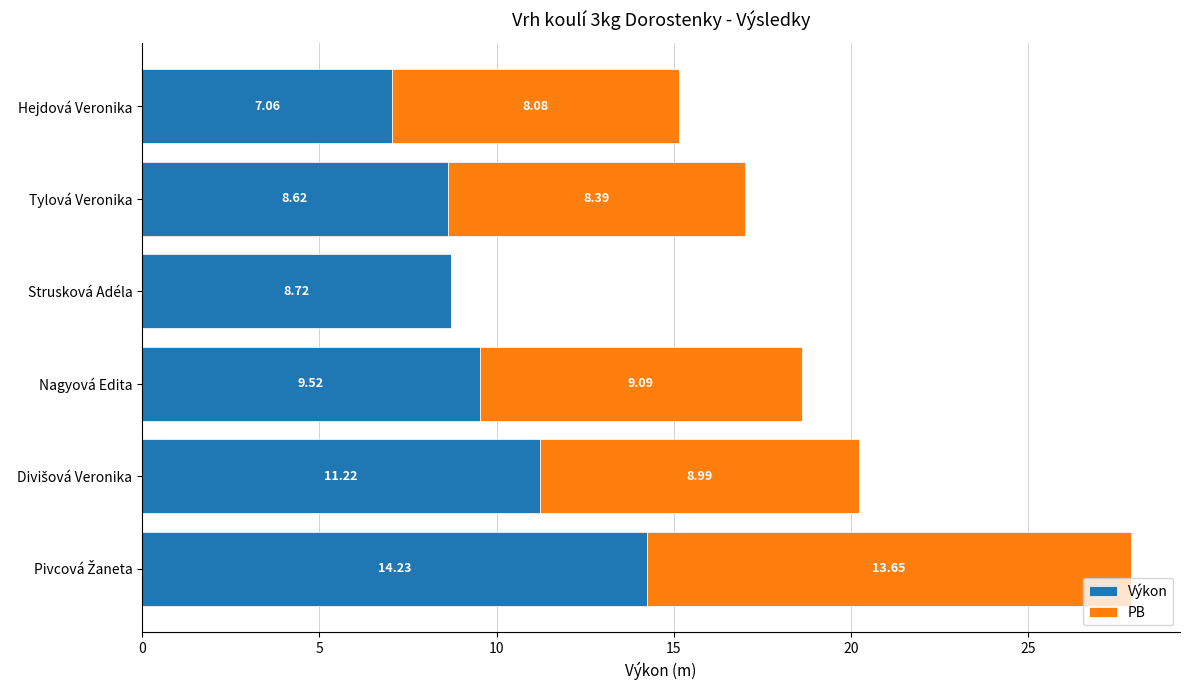

What is the total value across all series at Hejdová Veronika?

15.1